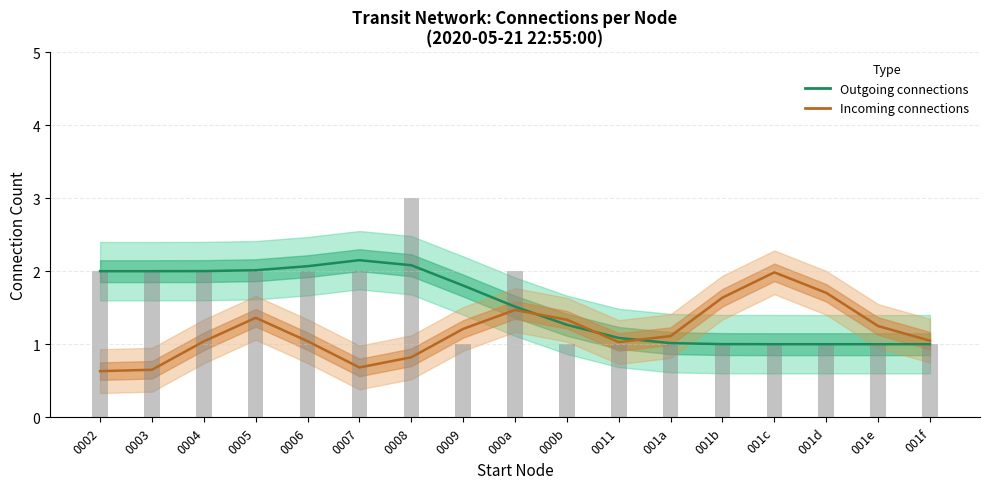

Between 0008 and 0002, which is larger?

0008